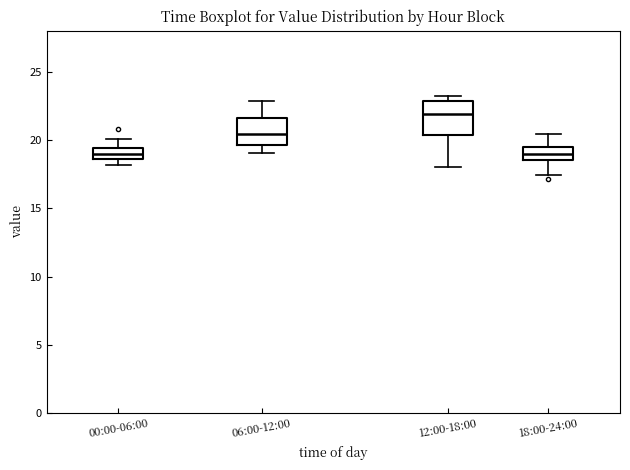

Reading left to right, read every box against the y-axis: the position of its median line, the range the box covers, and the ends of its whiskers. The values are not printed on the chart, so give them approximately, as read against the axis.

00:00-06:00: median 19.0, box 18.5 to 19.5, whiskers 18.0 to 20.0
06:00-12:00: median 20.5, box 19.5 to 21.5, whiskers 19.0 to 23.0
12:00-18:00: median 22.0, box 20.5 to 23.0, whiskers 18.0 to 23.0 (just above the box's upper edge)
18:00-24:00: median 19.0, box 18.5 to 19.5, whiskers 17.5 to 20.5